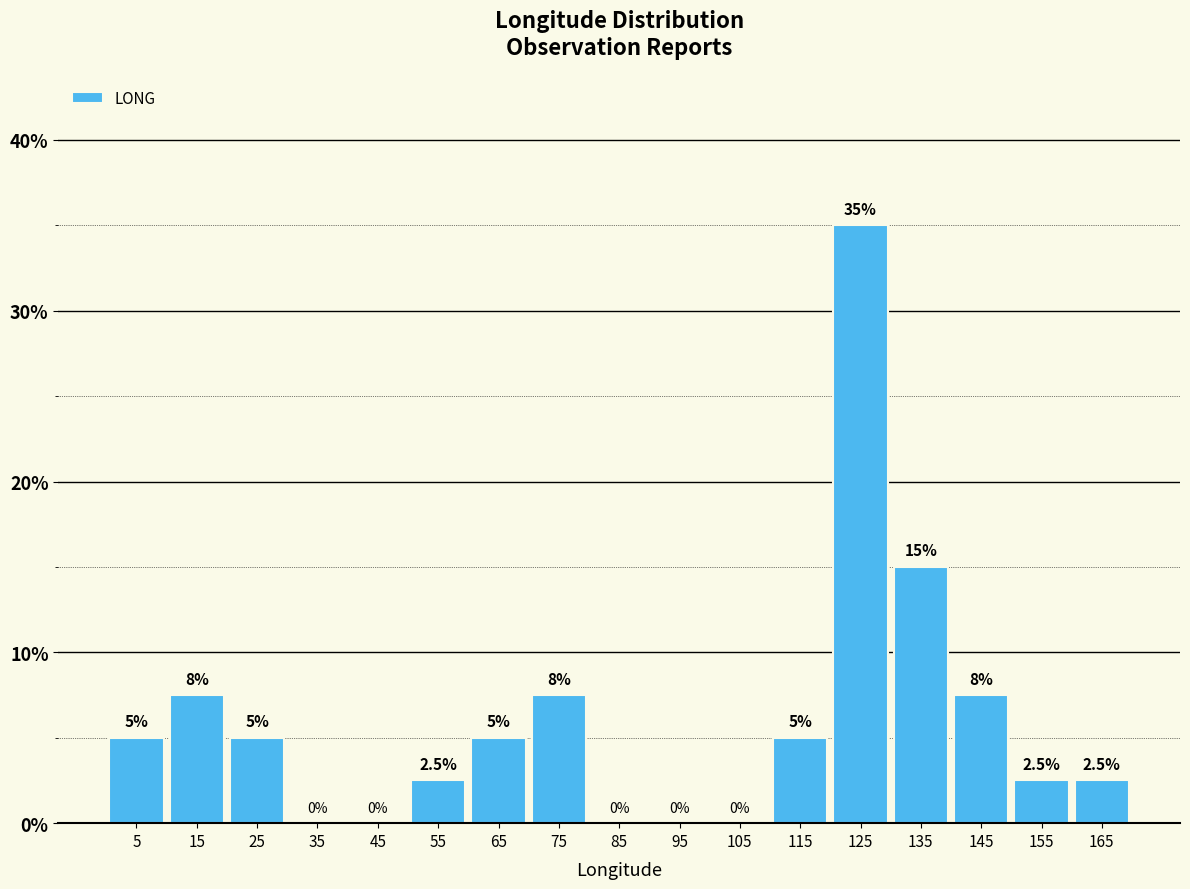

Over which range of the x-axis is the bar tallest?

120 to 130